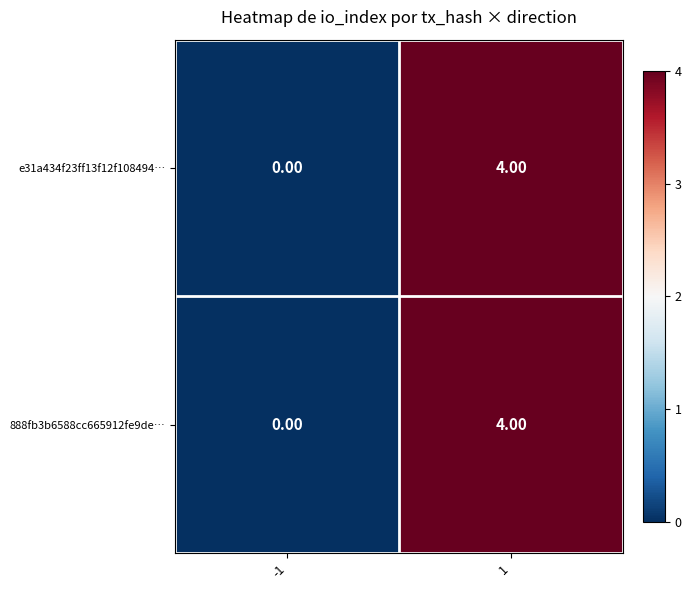

Is the value of e31a434f23ff13f12f108494… at -1 greater than the value of 888fb3b6588cc665912fe9de… at 1?

No